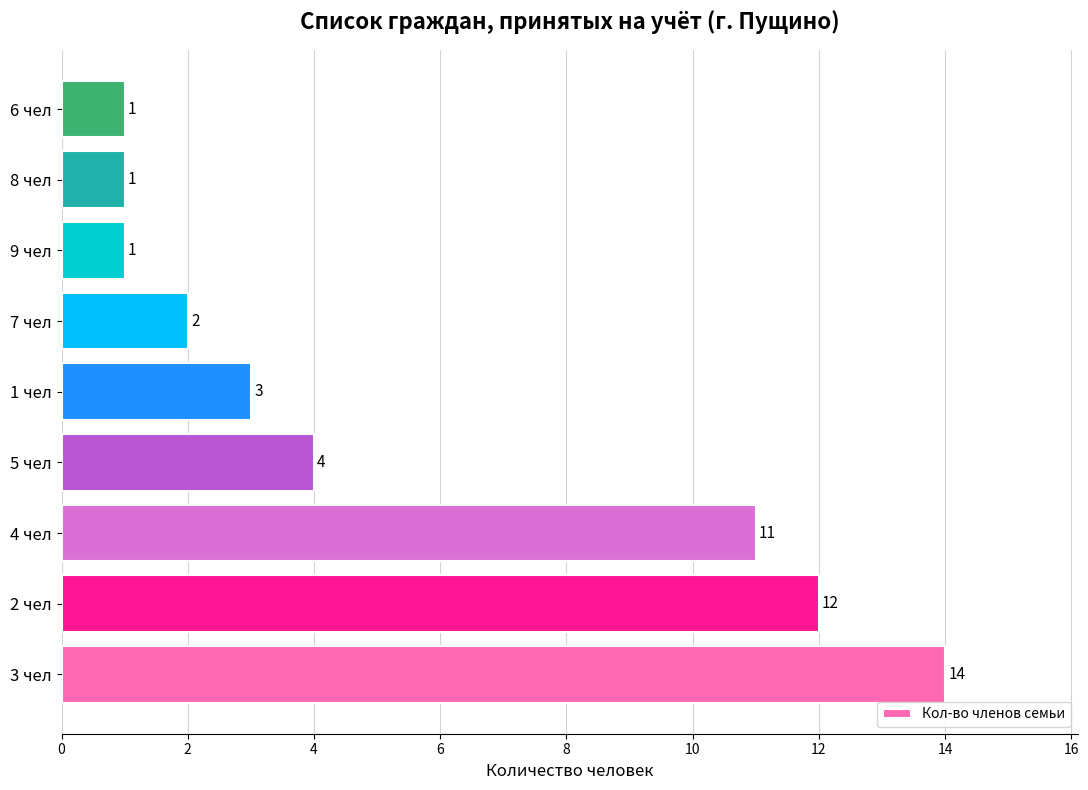

How many bars are there in total?

9